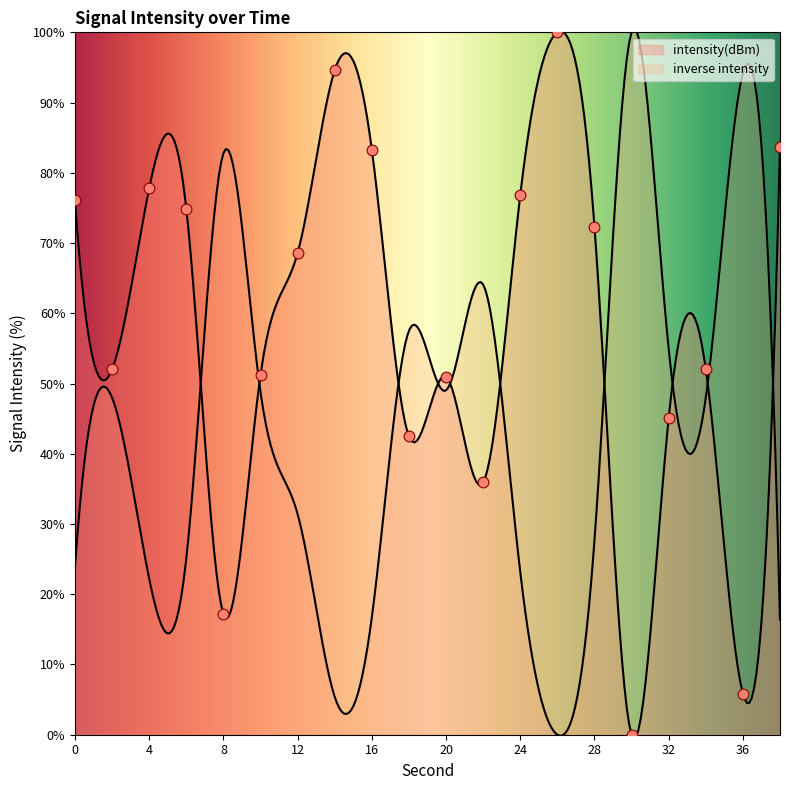

What is the ratio of the value at 12 to the value at 24?

0.9